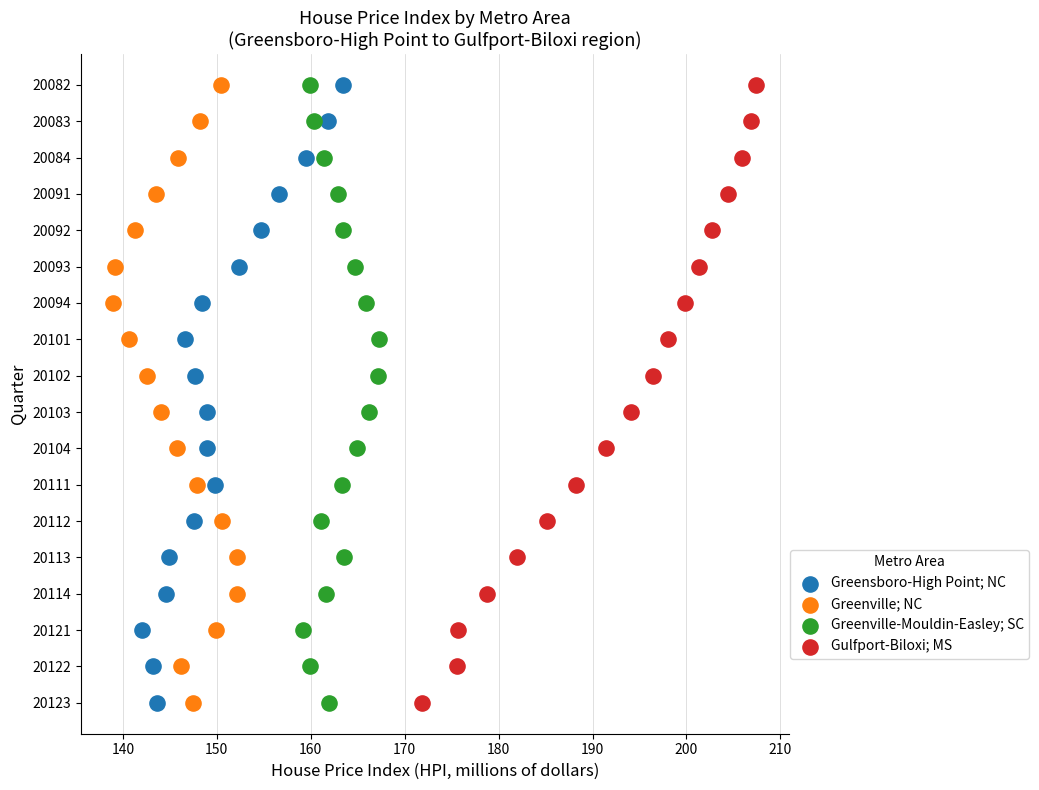

What are all the series names shown in the legend?

Greensboro-High Point; NC, Greenville; NC, Greenville-Mouldin-Easley; SC, Gulfport-Biloxi; MS